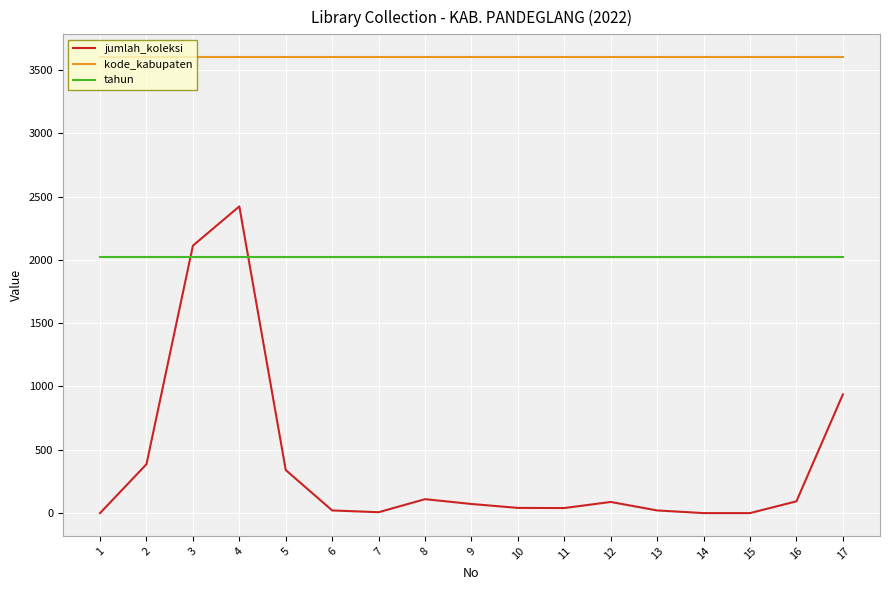

Which series has the widest spread of values?

jumlah_koleksi